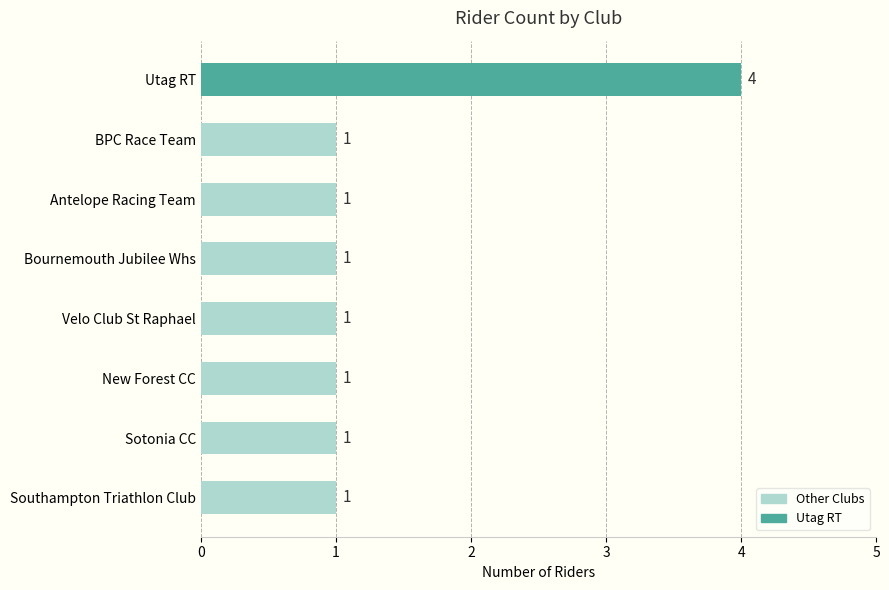

What is the ratio of the value at Velo Club St Raphael to the value at BPC Race Team?

1.0